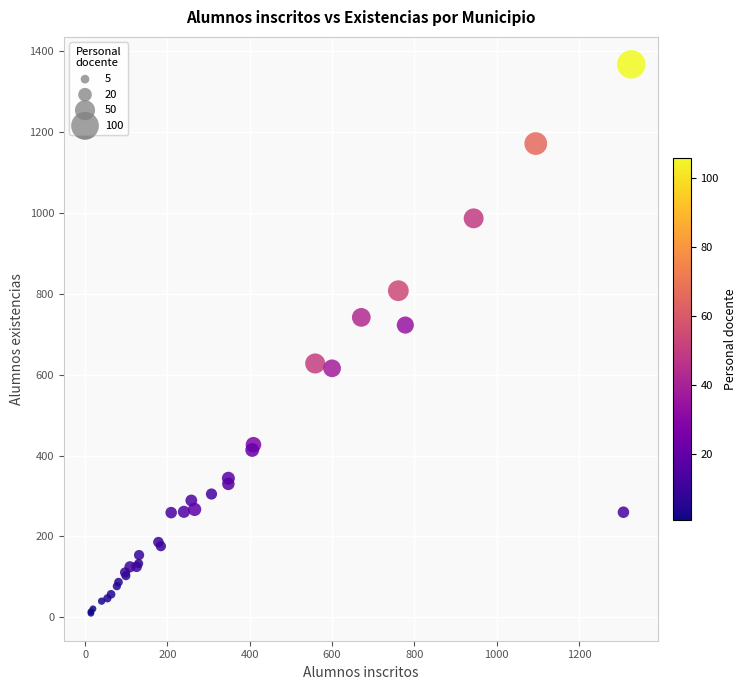

What Y value in the scatter plot is closest to 689?

723